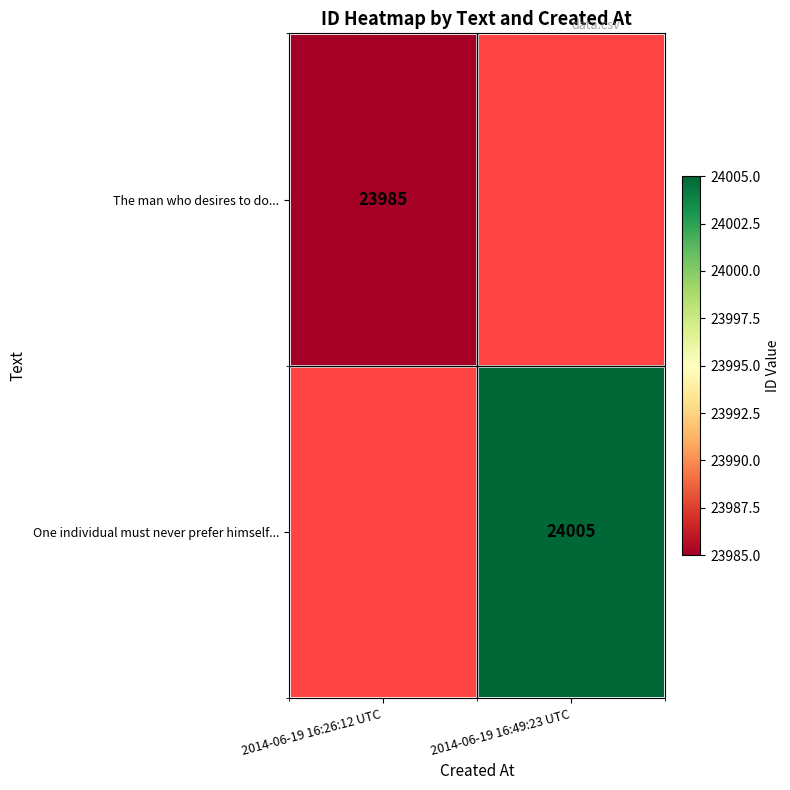

Is it true that One individual must never prefer himself... equals 24005 at 2014-06-19 16:49:23 UTC?

True